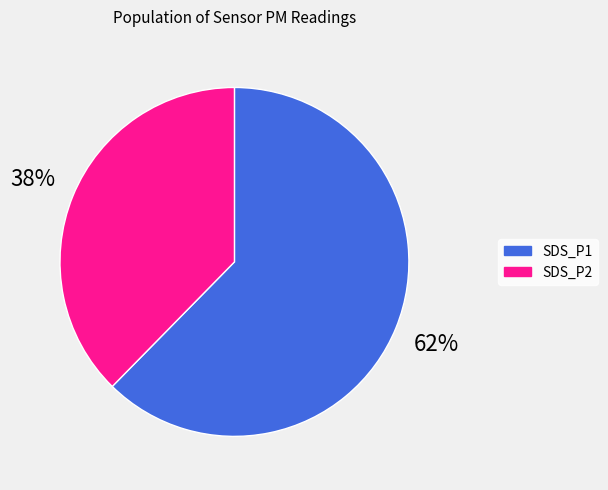

Is there a majority slice in this chart?

Yes